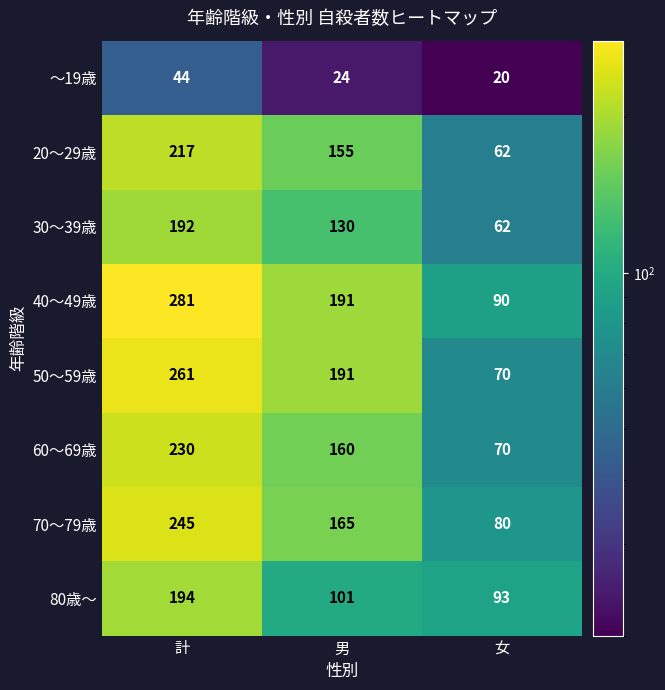

Which category has the lowest value across all series?

女